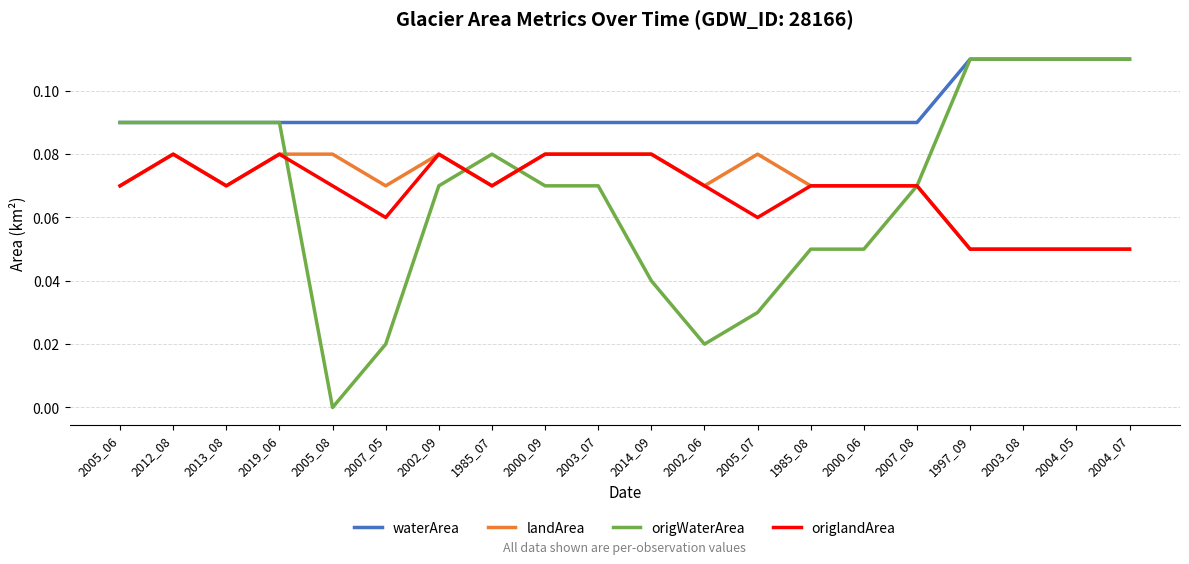

True or false: waterArea and landArea intersect in this chart.

False